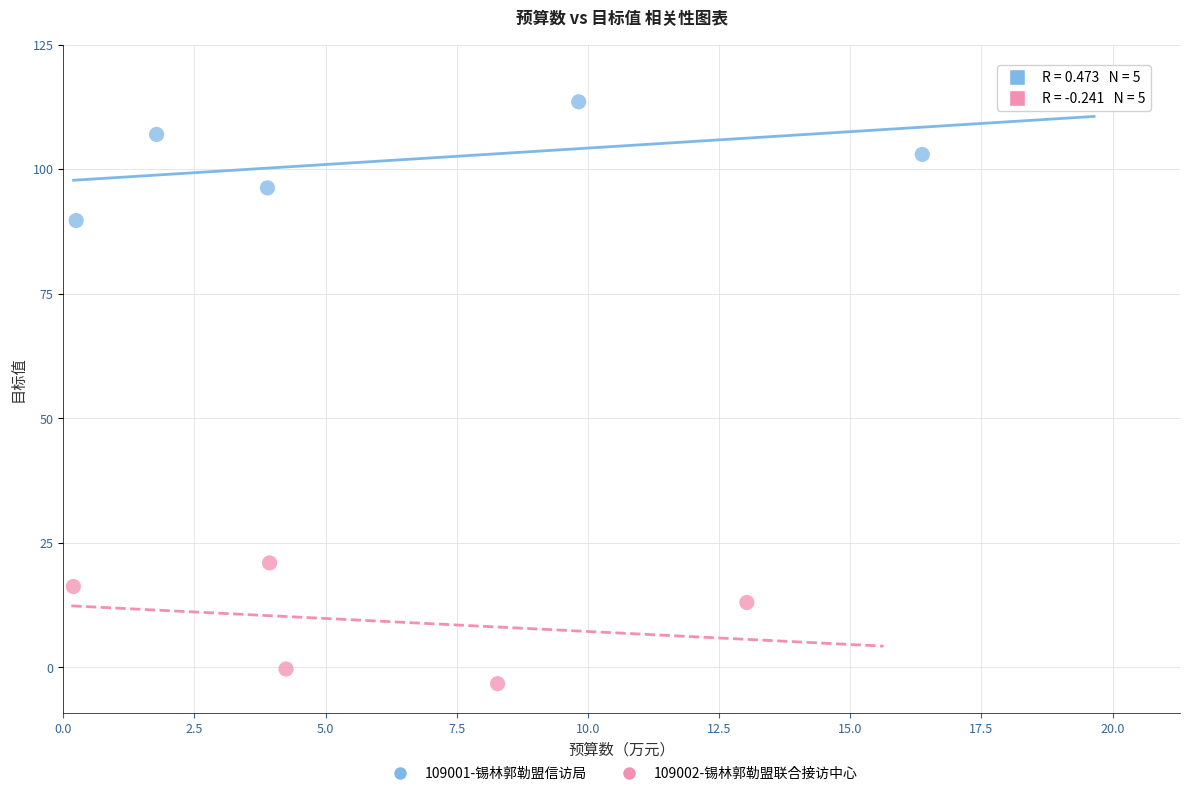

Which series contains the highest Y value?

109001-锡林郭勒盟信访局